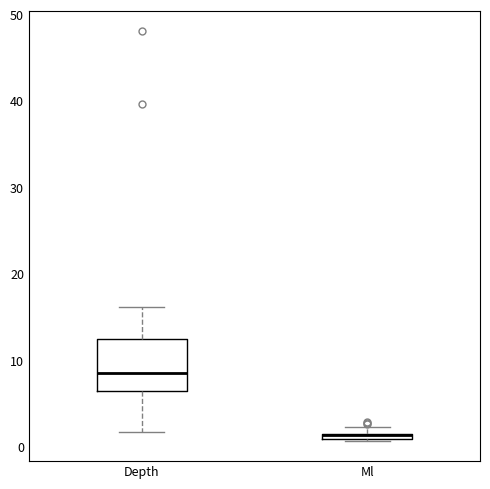

Where is the lower edge of the box for Ml on the y-axis? The values are not printed on the chart, so give them approximately, as read against the axis.

1